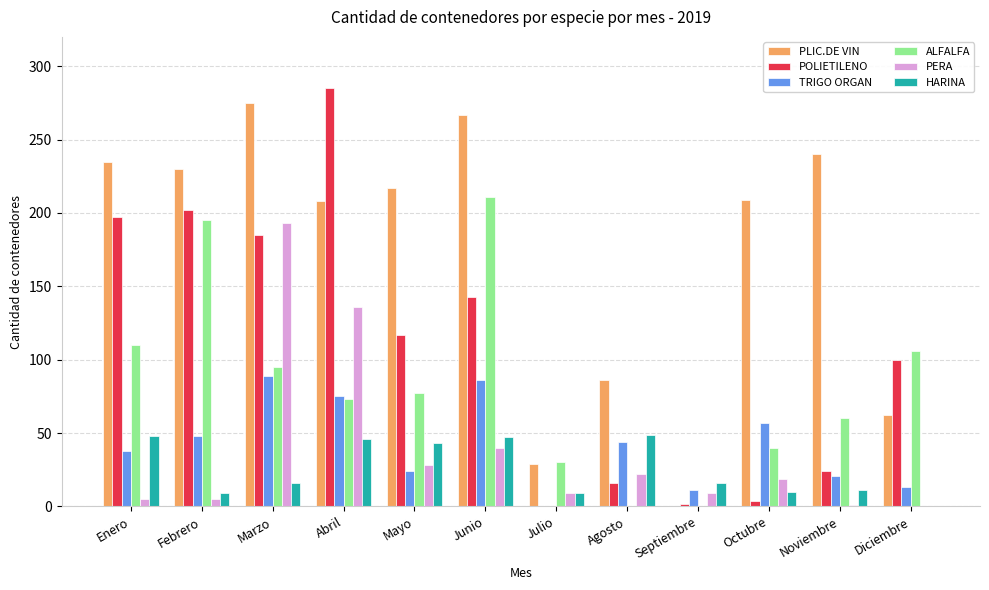

What is the total value across all series at Febrero?

689